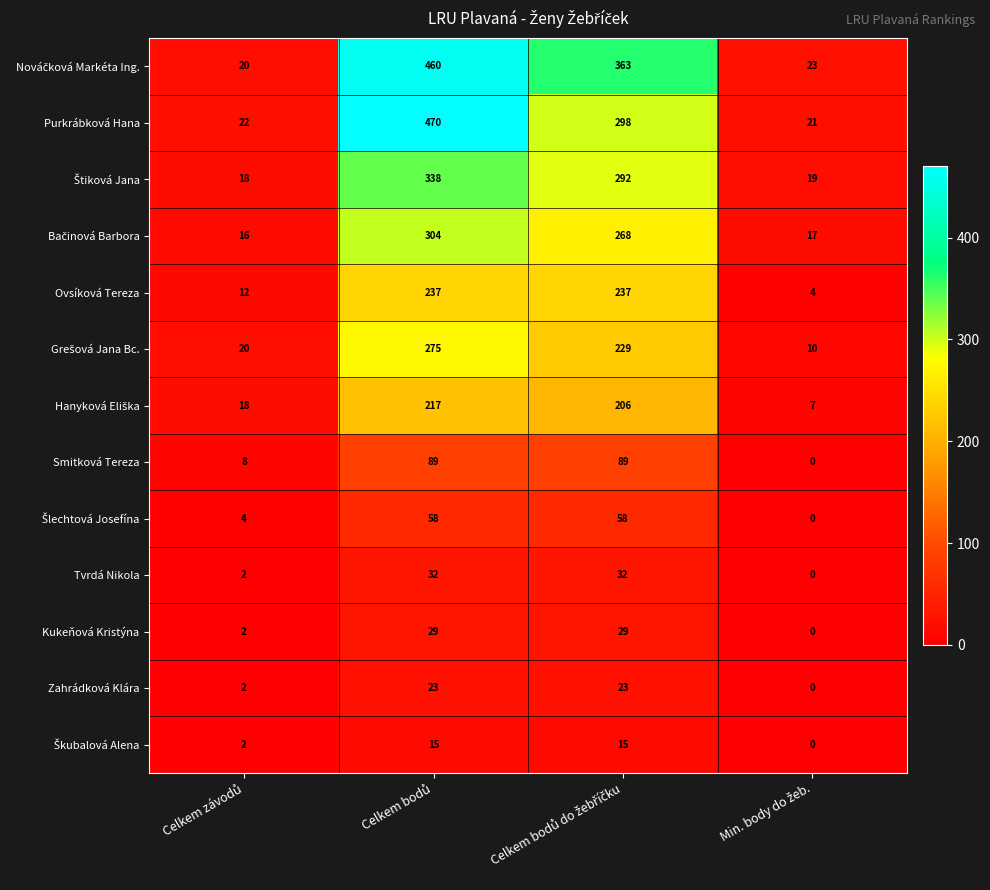

Which series has the widest spread of values?

Purkrábková Hana